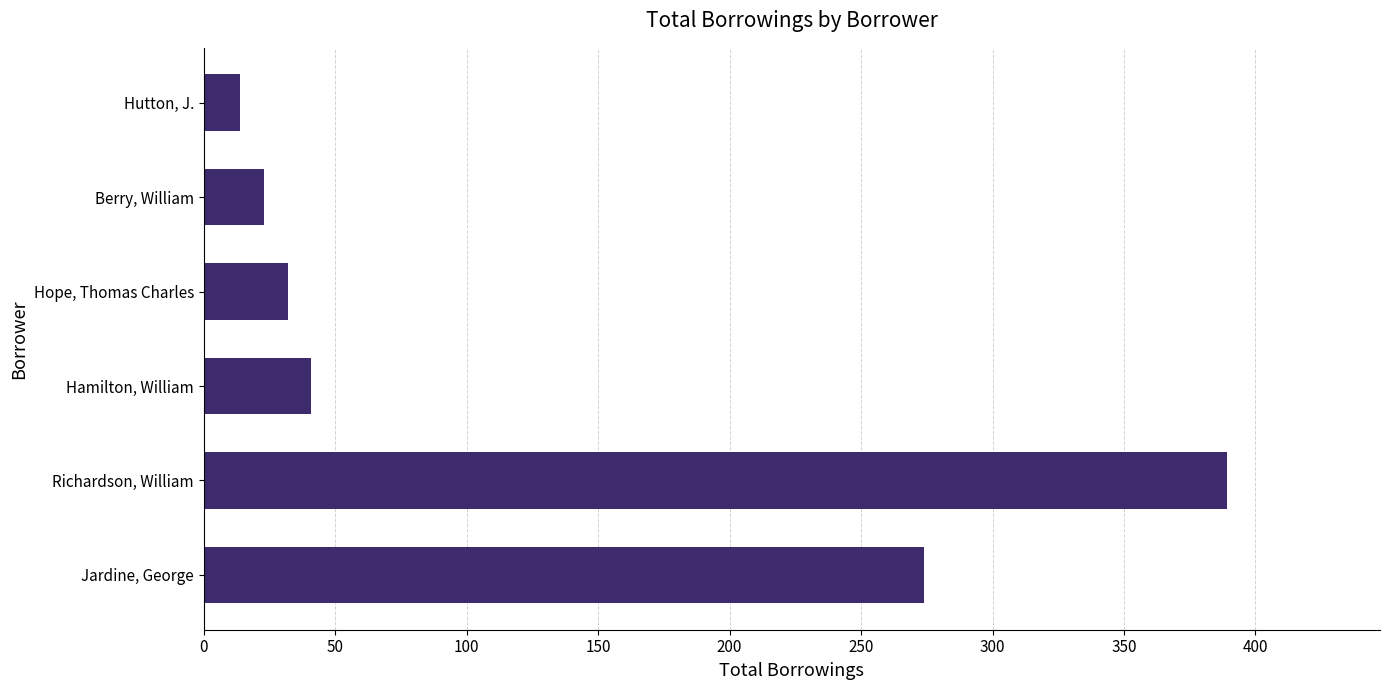

Is it true that the value at Hope, Thomas Charles is 32?

True